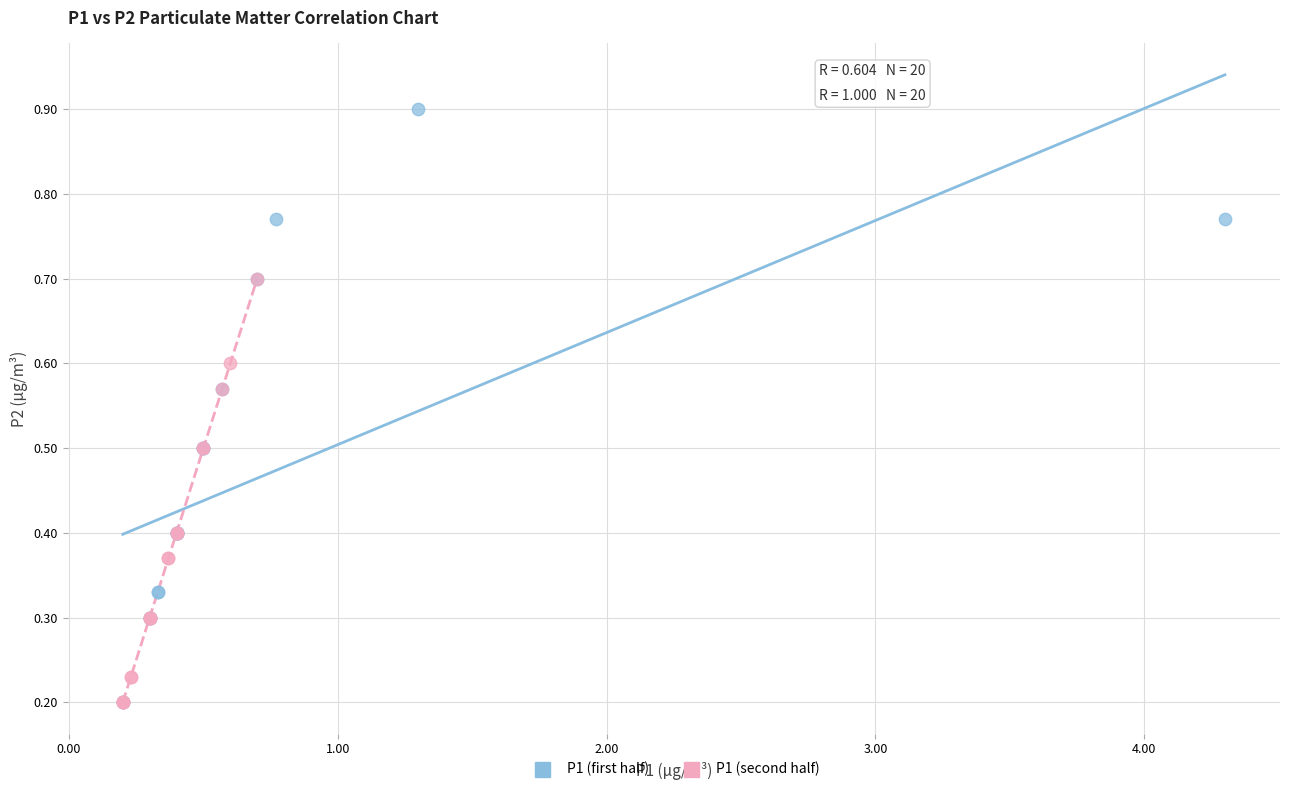

Which series contains the highest Y value?

P1 (first half)